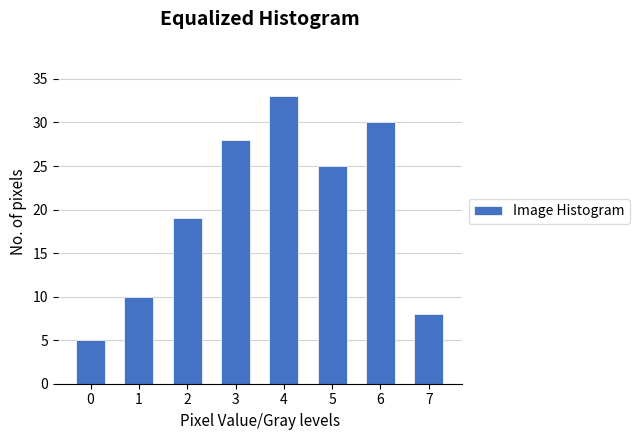

Reading left to right, extract all data points from this chart.

5	10	19	28	33	25	30	8